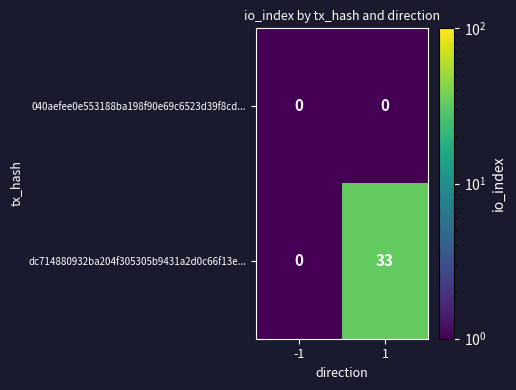

What is the difference between the dc714880932ba204f305305b9431a2d0c66f13e... values at 1 and -1?

33